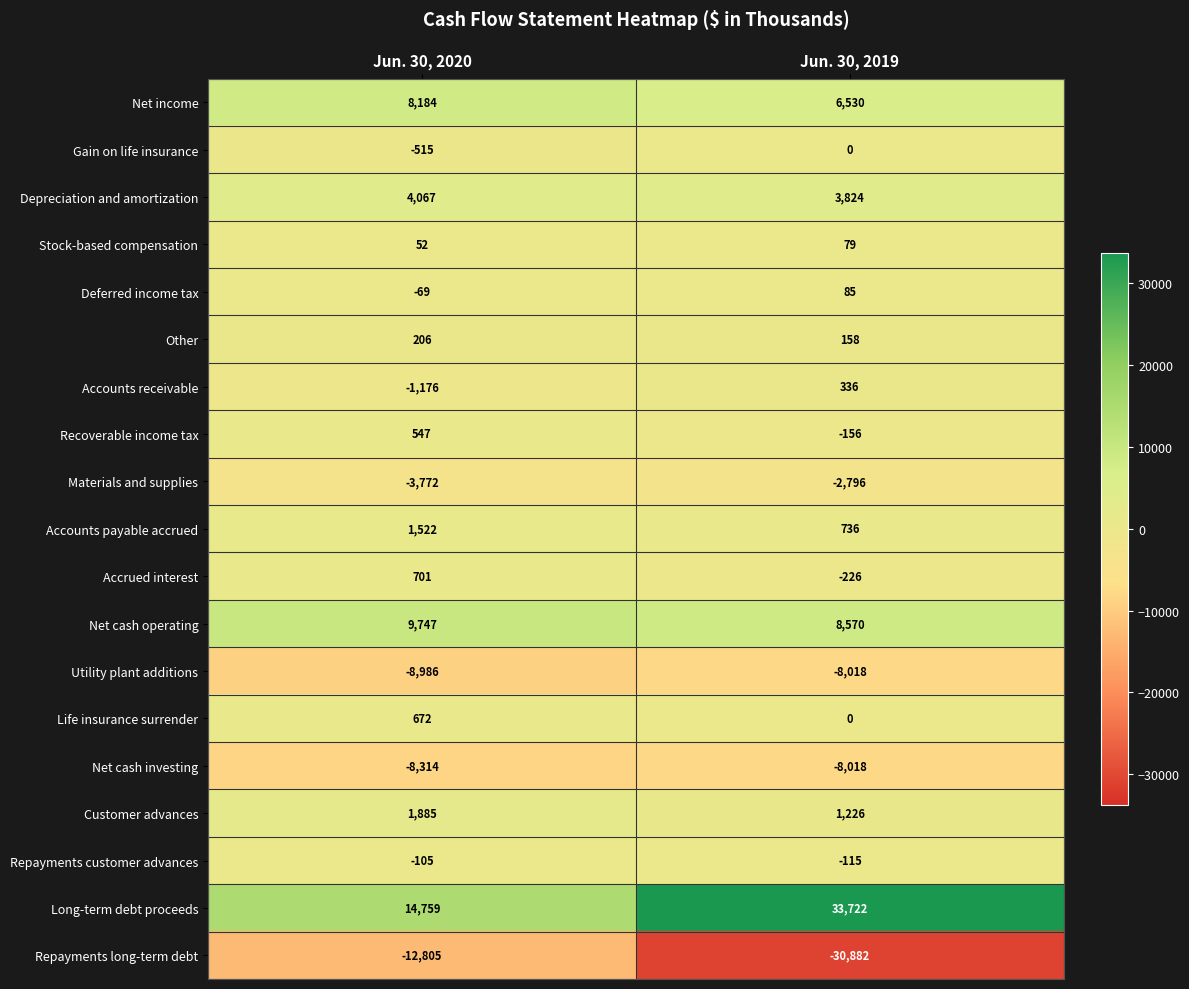

What is the sum of all Customer advances values?

3111